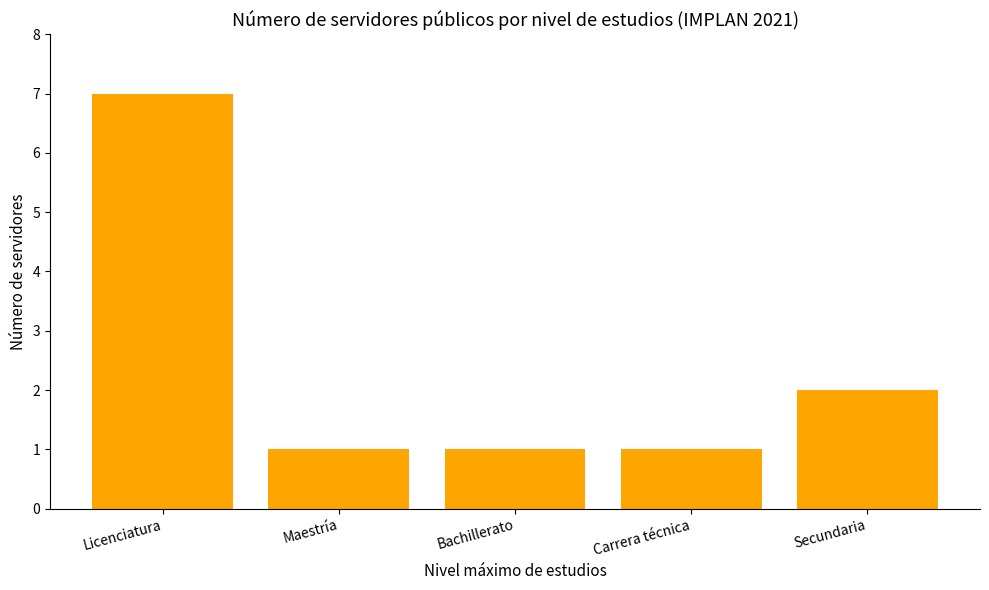

What is the sum of all values?

12